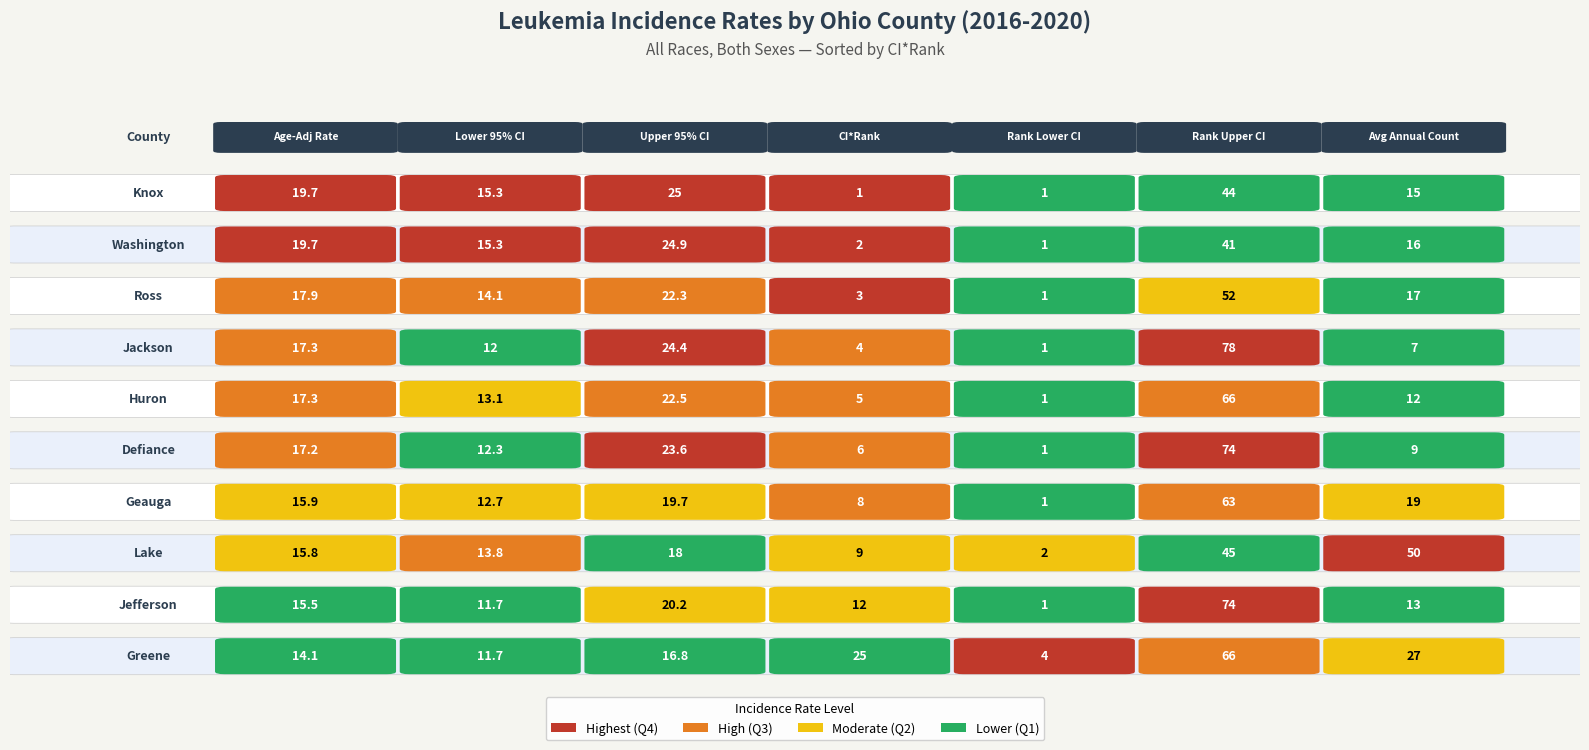

How many series are shown in this chart?

10